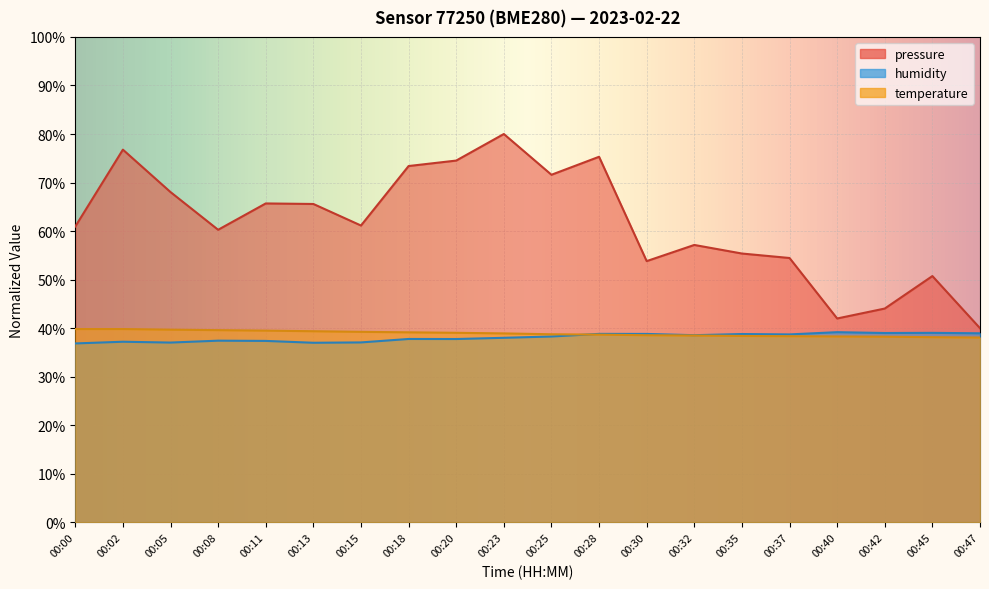

At which category does pressure reach its first local peak?

00:02